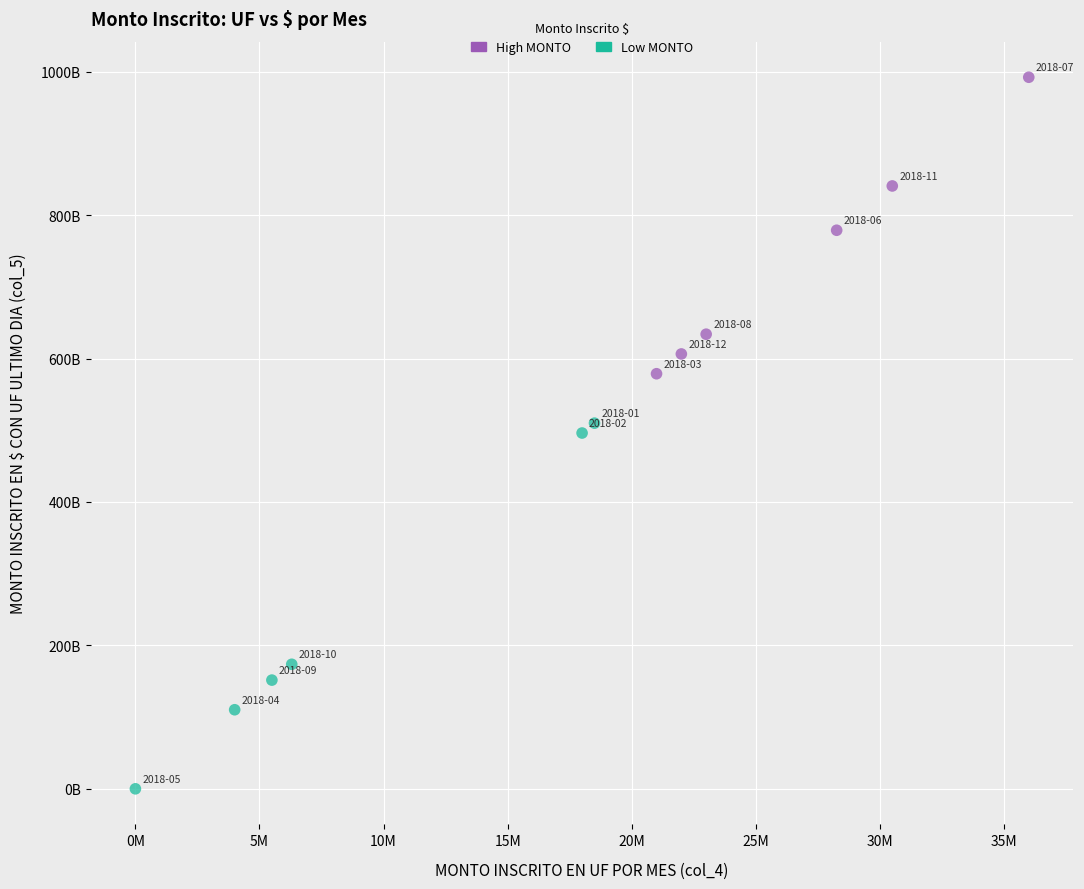

Which series contains the lowest Y value?

Low MONTO